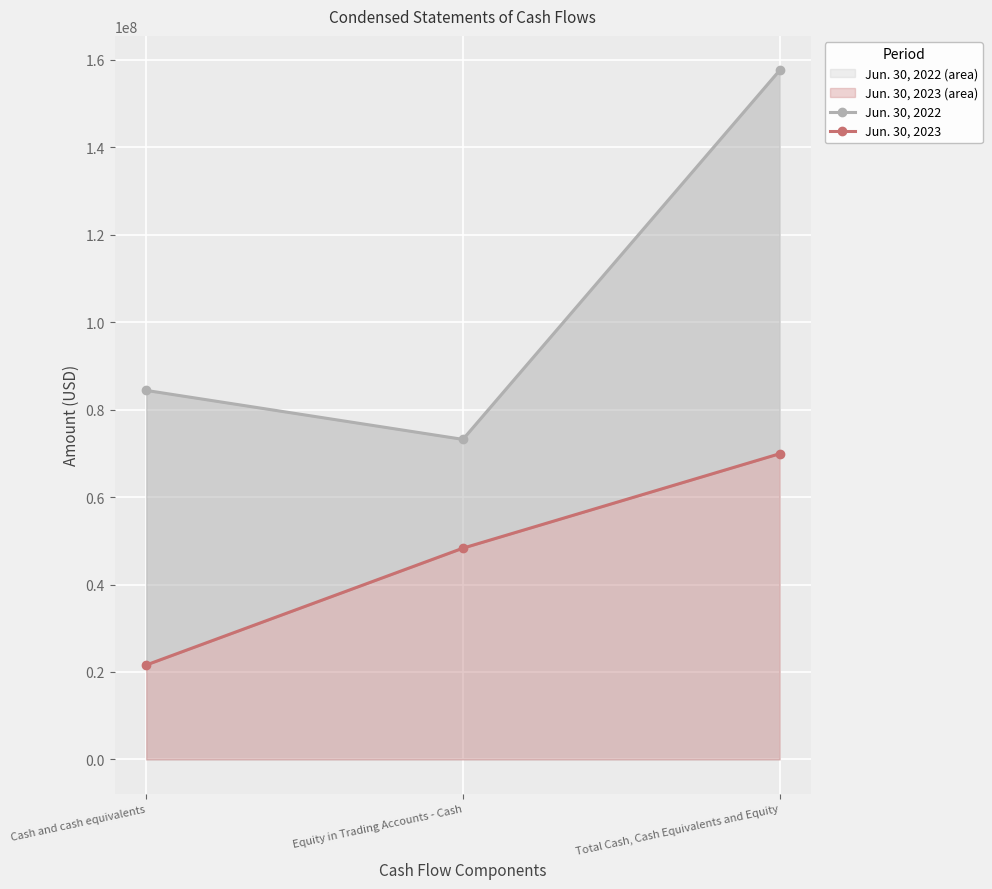

How many lines are shown in the chart?

2